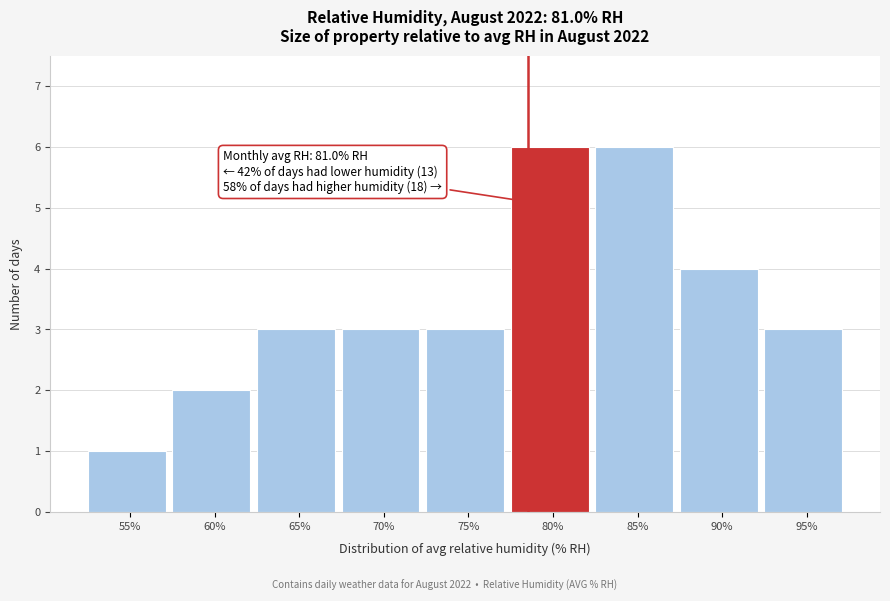

Reading right to left, extract all data points from this chart.

95%=3	90%=4	85%=6	80%=6	75%=3	70%=3	65%=3	60%=2	55%=1